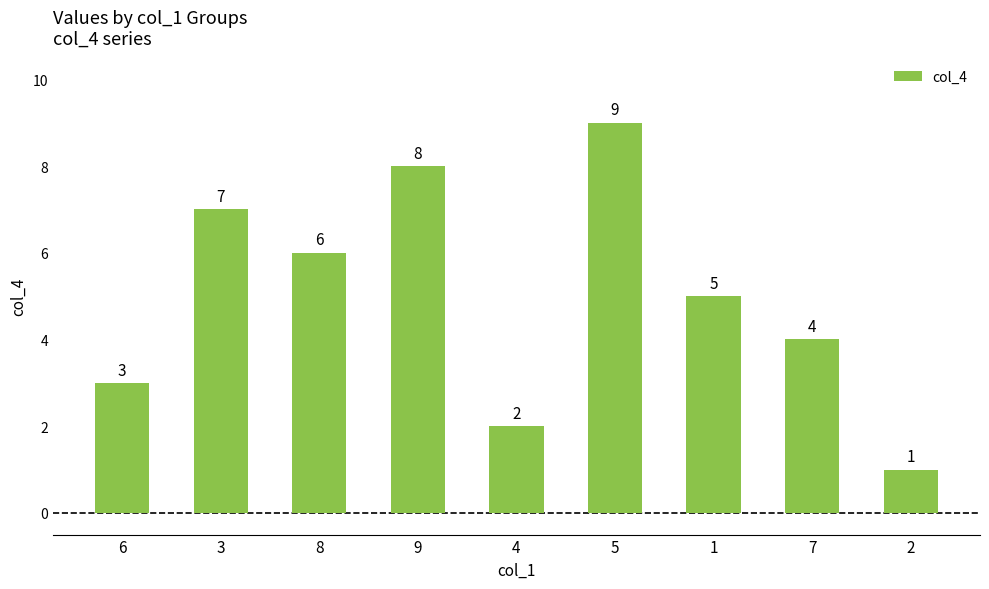

The value at 9 is 12. True or false?

False